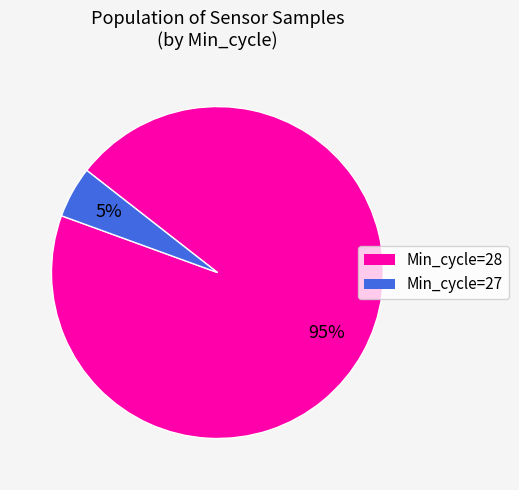

Is there any slice that represents more than half of the pie?

Yes